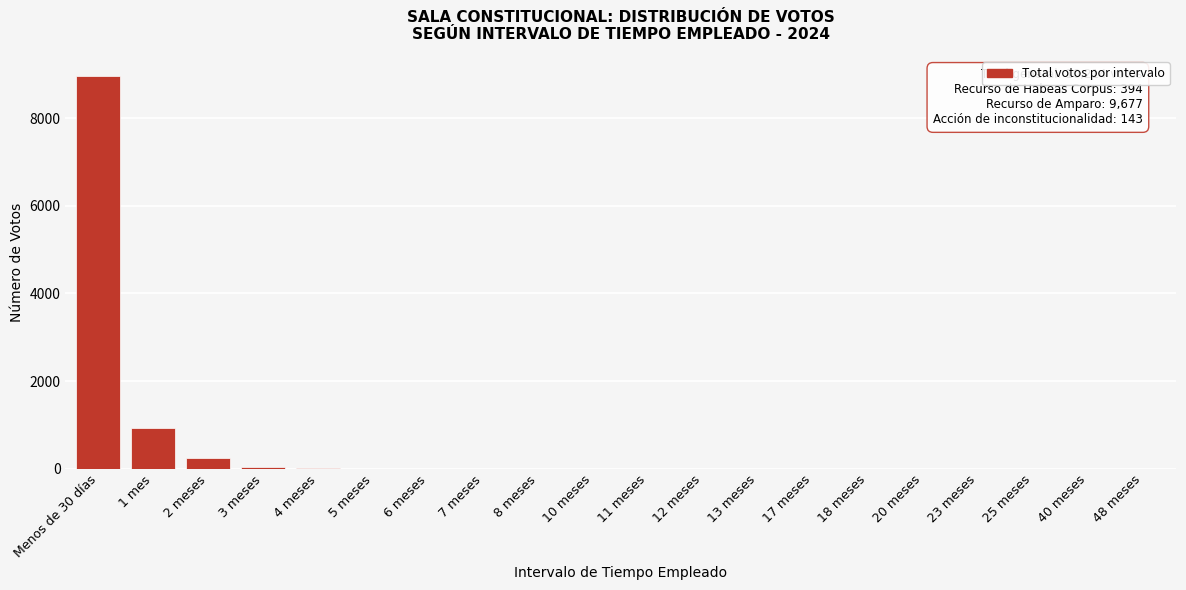

At which category does the chart reach its peak across all series?

Menos de 30 días